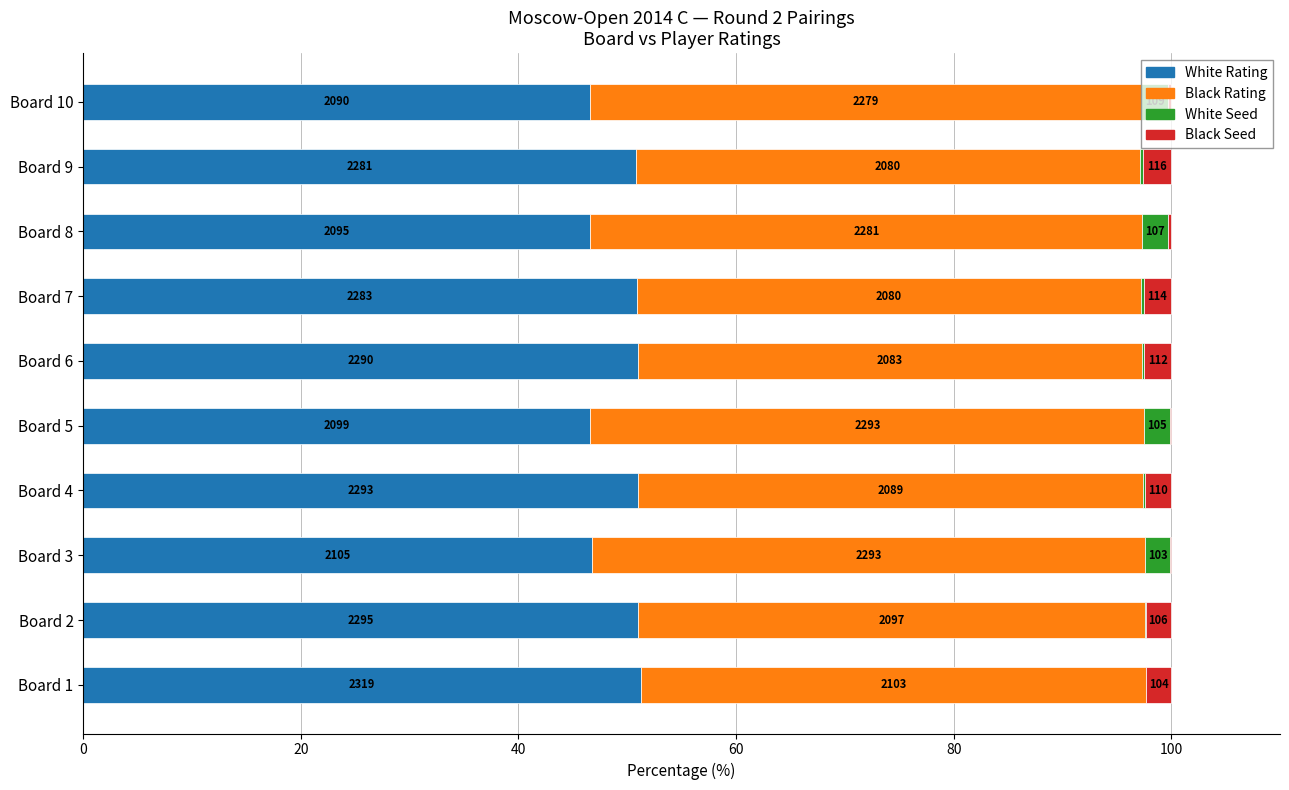

What are all the series names shown in the legend?

White Rating, Black Rating, White Seed, Black Seed